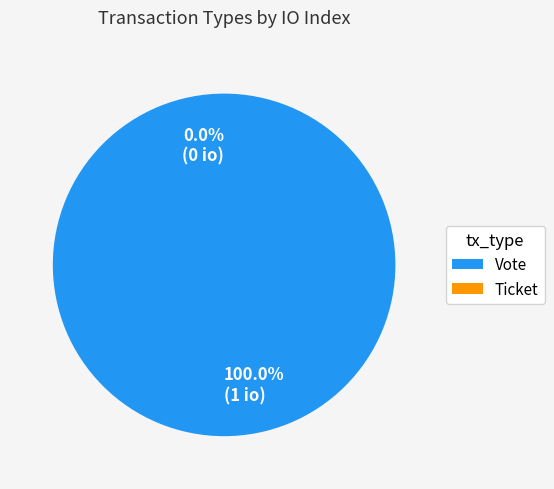

What is the largest slice in the pie chart?

Vote